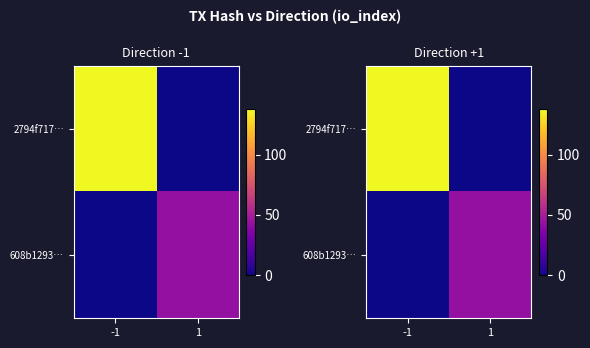

What is the difference between the maximum and minimum values in the 608b1293… series?

43